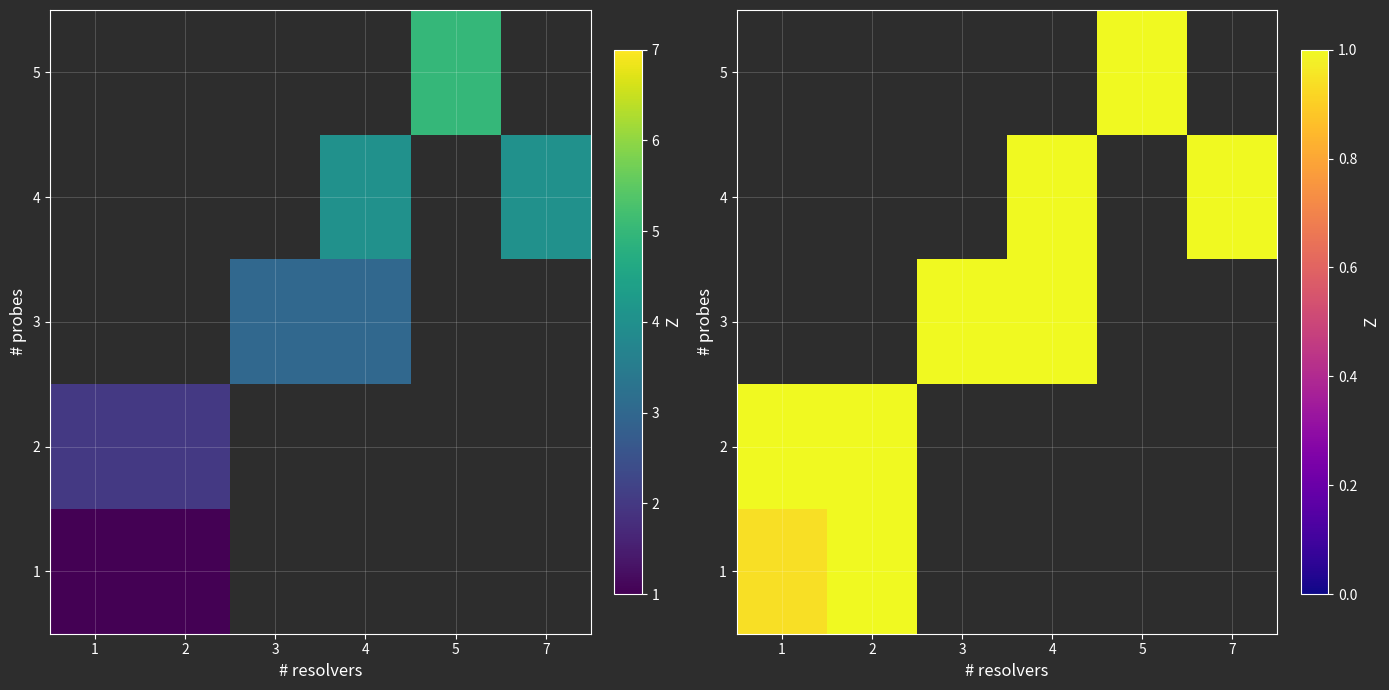

Which category has the lowest value across all series?

1